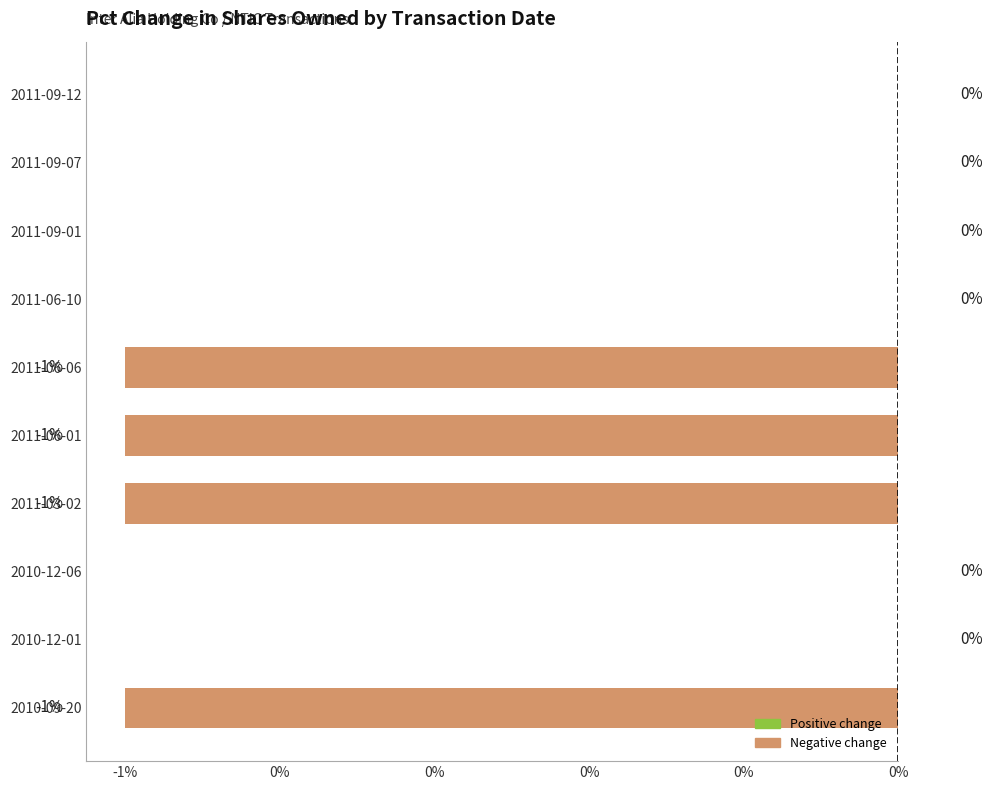

What is the difference between the maximum and minimum values?

1